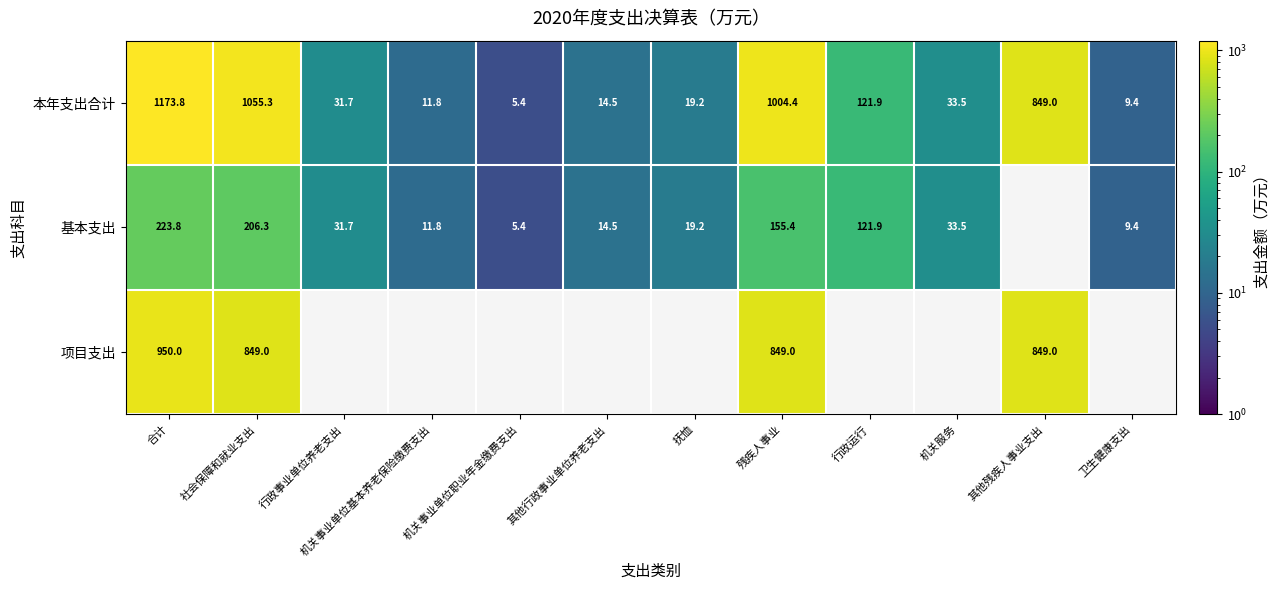

Where is 本年支出合计 nearest to the value 589?

其他残疾人事业支出